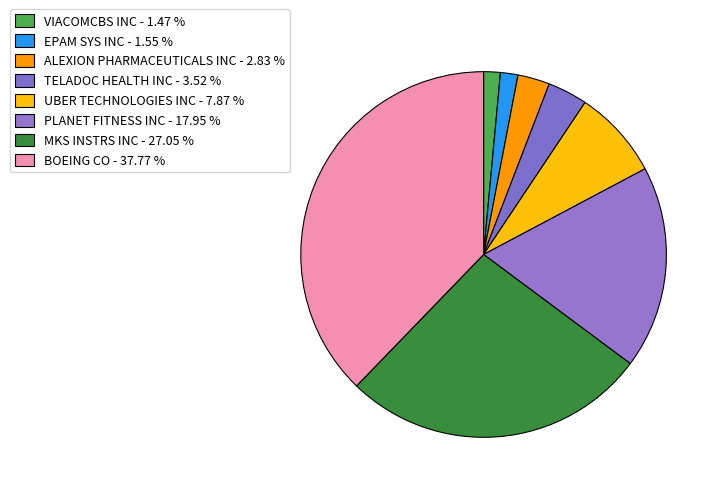

To the nearest percent, what portion does PLANET FITNESS INC represent?

18%